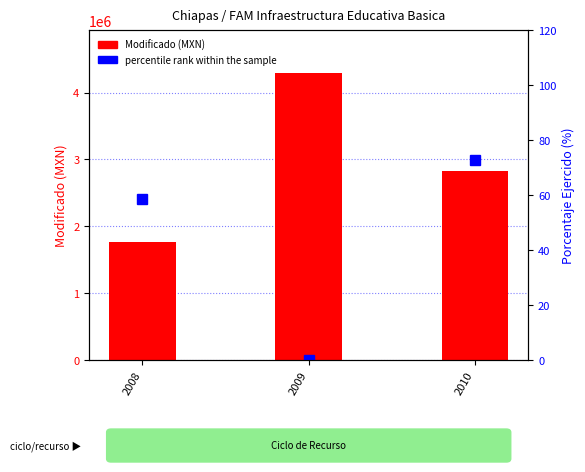

What is the sum of all Modificado (MXN) values?

8885974.9